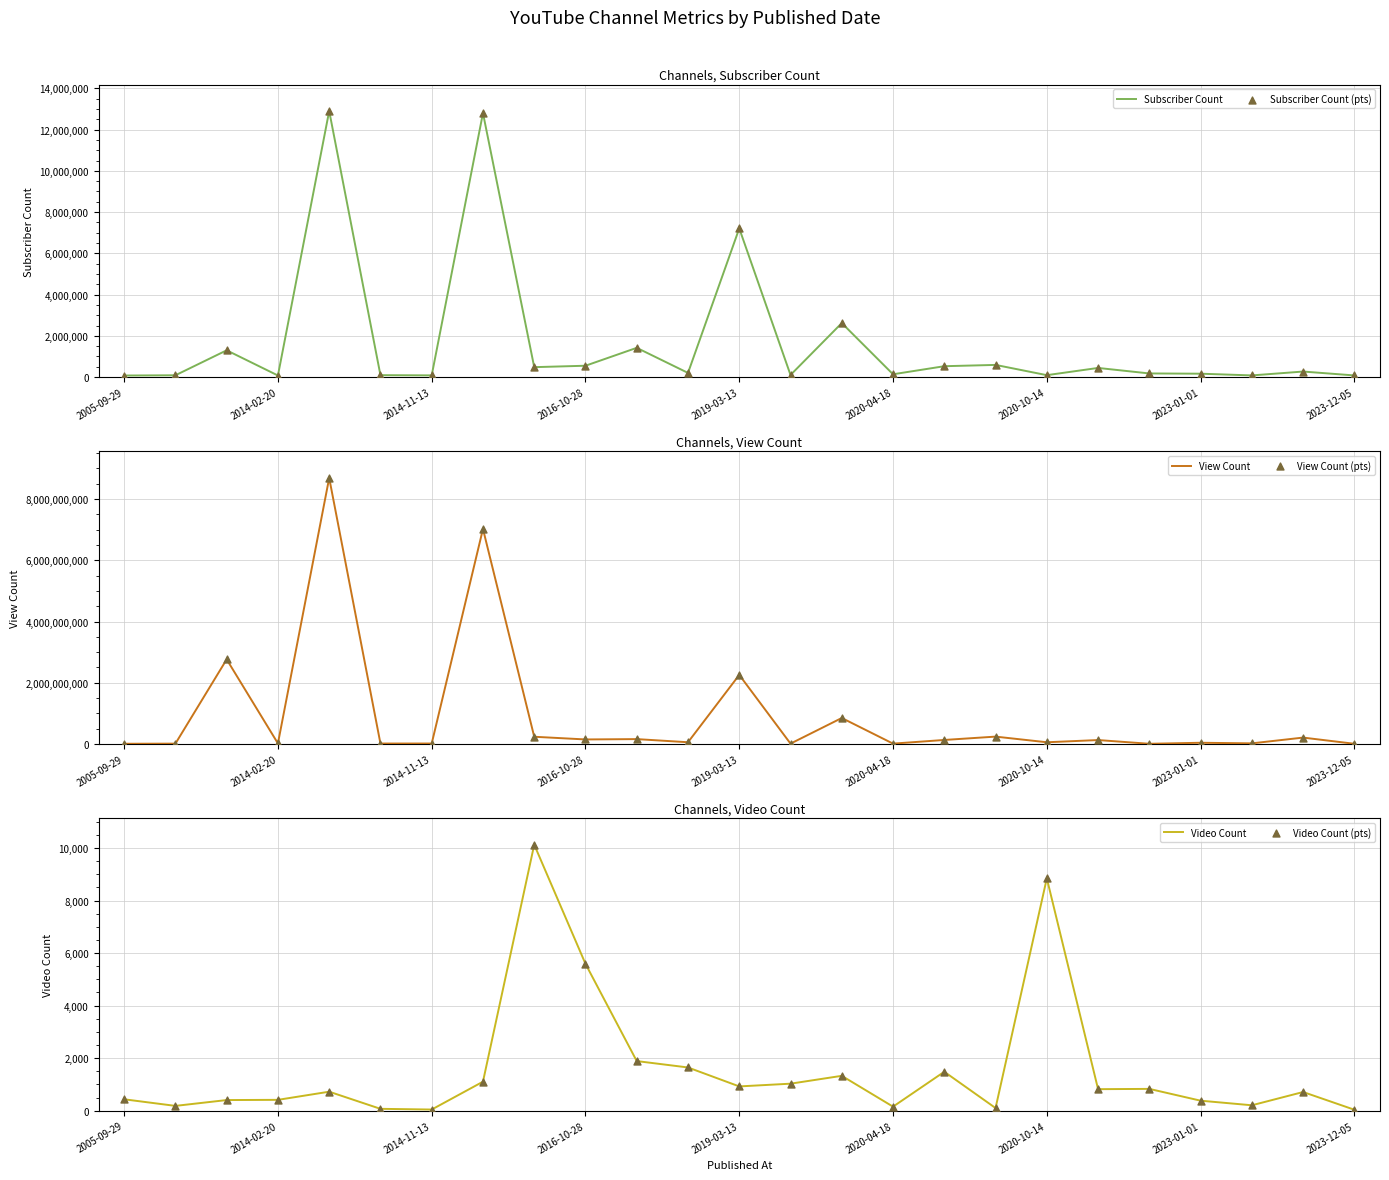

At how many categories does at least one series exceed 7443252971?

1